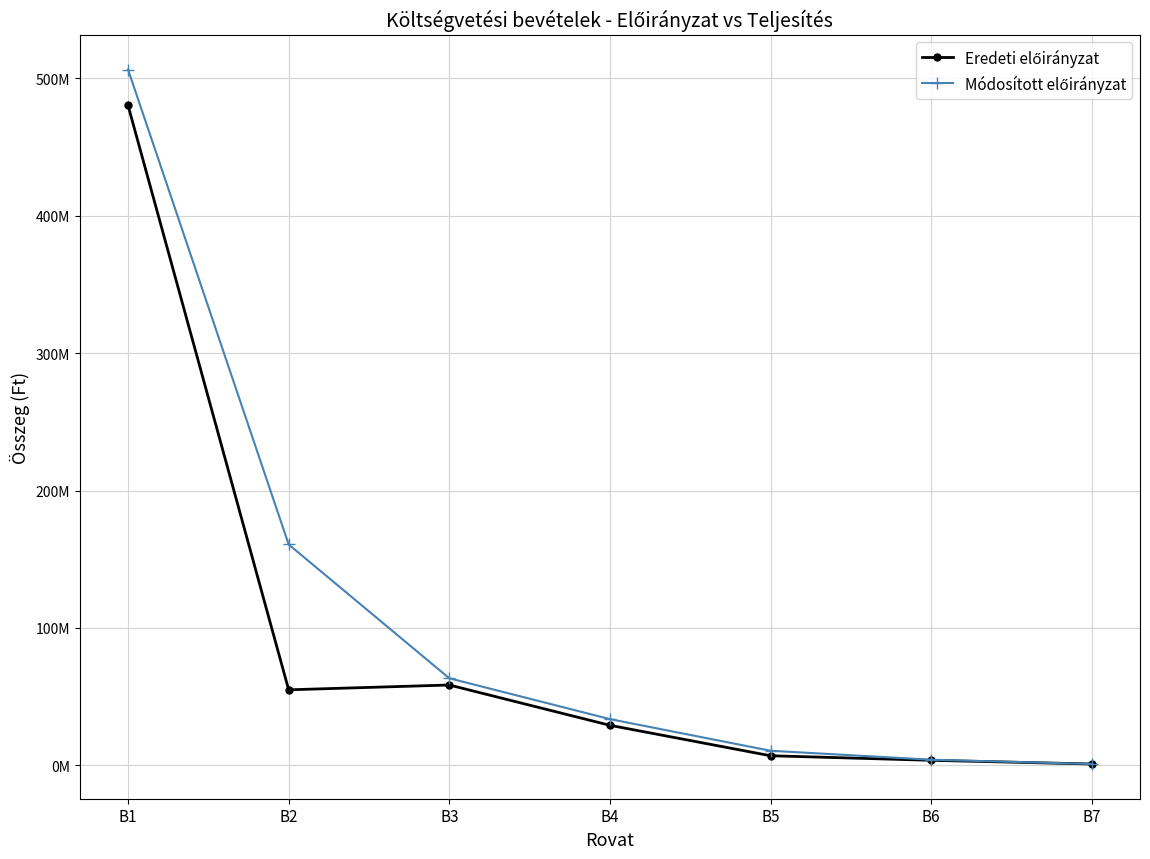

Which series has the widest spread of values?

Módosított előirányzat